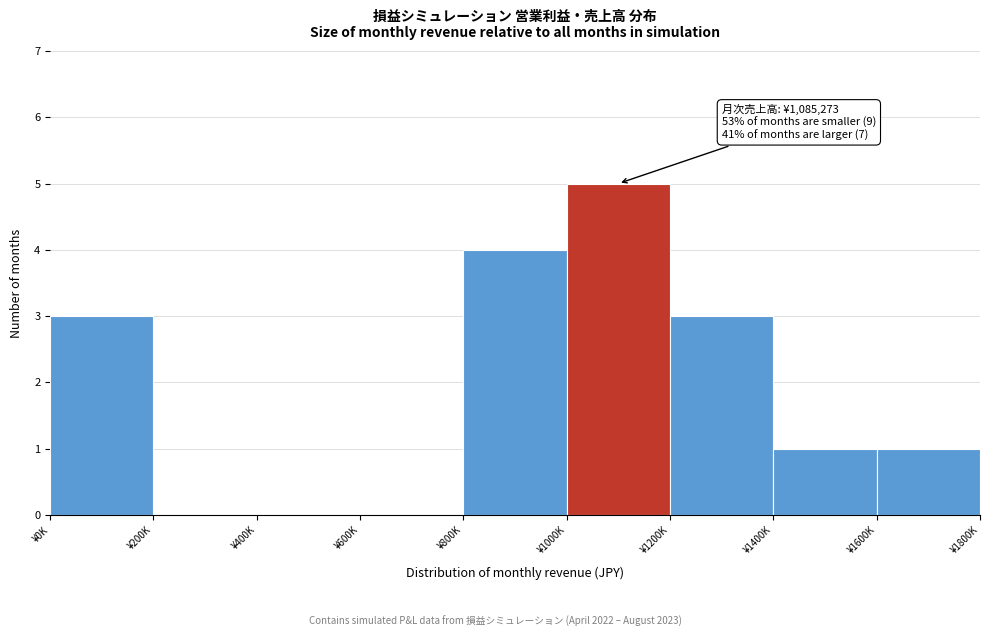

Reading left to right, list all the values displayed in this chart.

¥0K=3	¥200K=0	¥400K=0	¥600K=0	¥800K=4	¥1000K=5	¥1200K=3	¥1400K=1	¥1600K=1